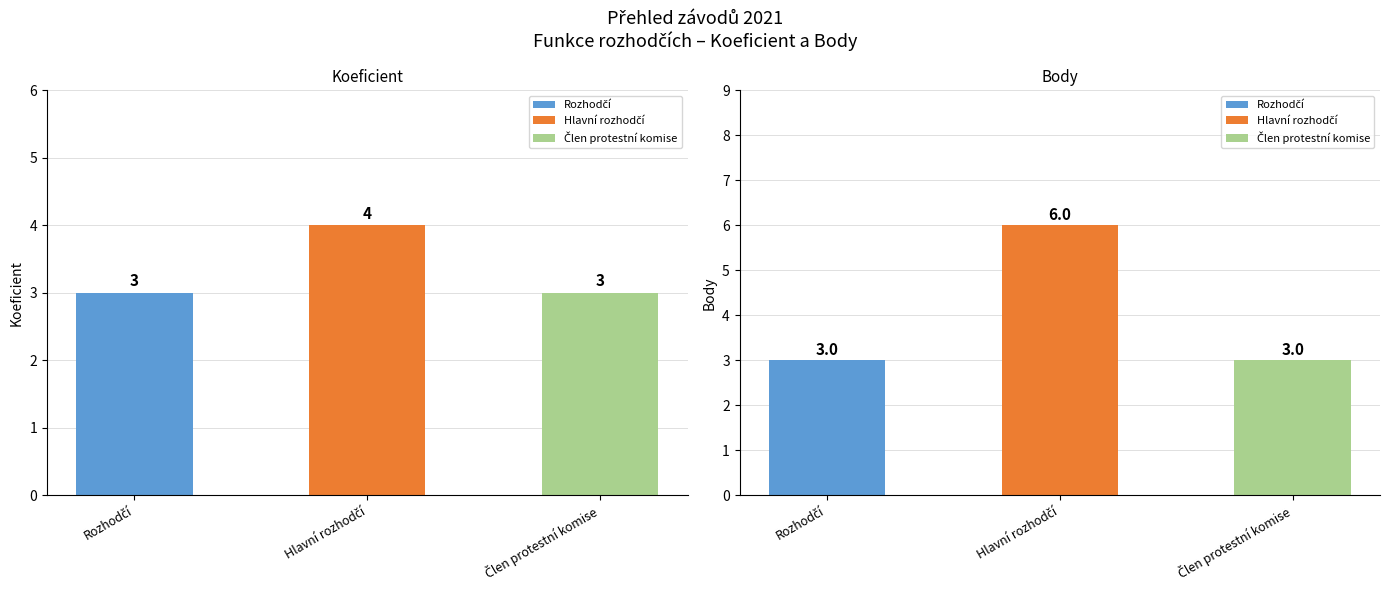

At Člen protestní komise, list the series in order from largest to smallest.

Koeficient, Body